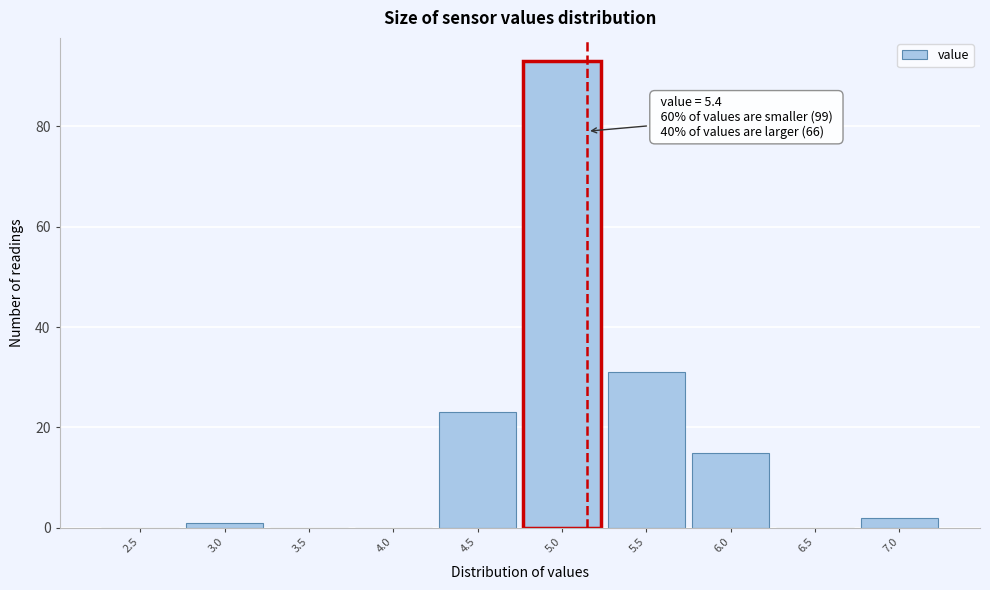

Reading left to right, extract all data points from this chart.

2.5=0	3.0=1	3.5=0	4.0=0	4.5=23	5.0=93	5.5=31	6.0=15	6.5=0	7.0=2